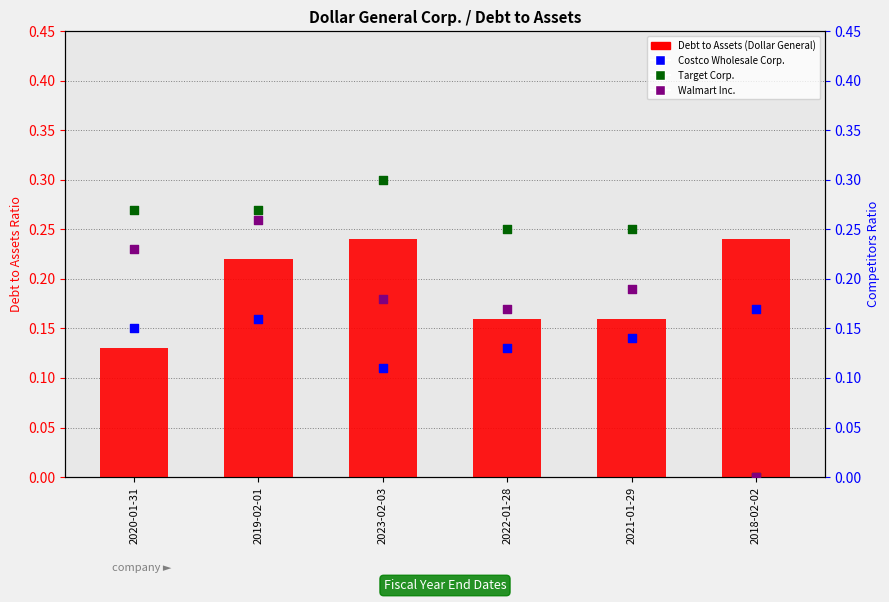

Is the value of Walmart Inc. at 2023-02-03 greater than the value of Debt to Assets (Dollar General) at 2019-02-01?

No